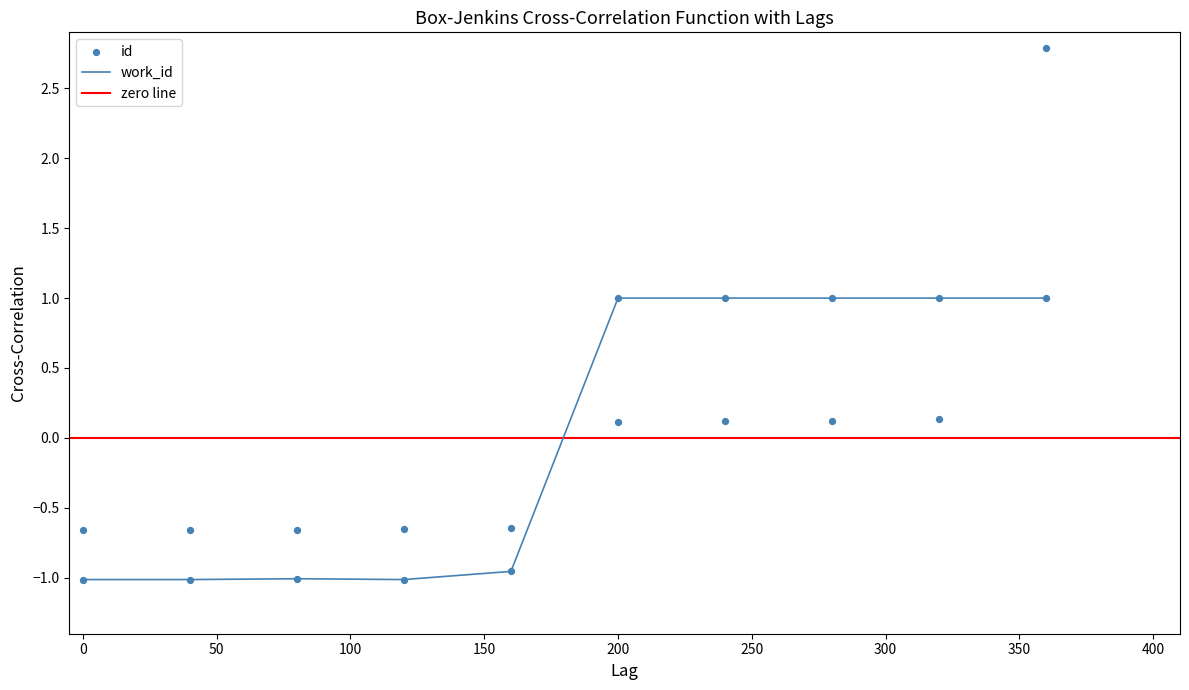

The value of work_id at 200 is 1.4. True or false?

False